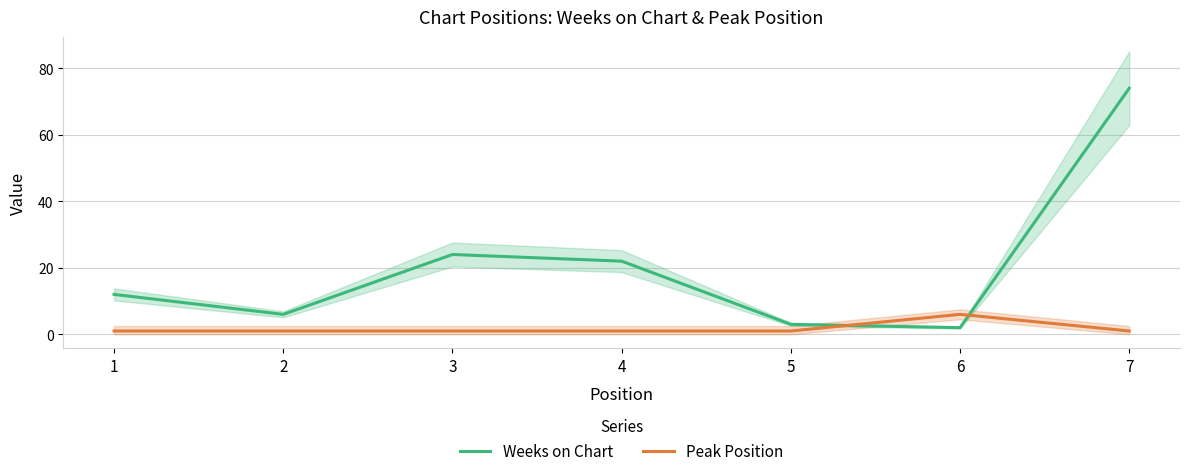

Rank the categories by Peak Position value from highest to lowest.

6, 1, 2, 3, 4, 5, 7